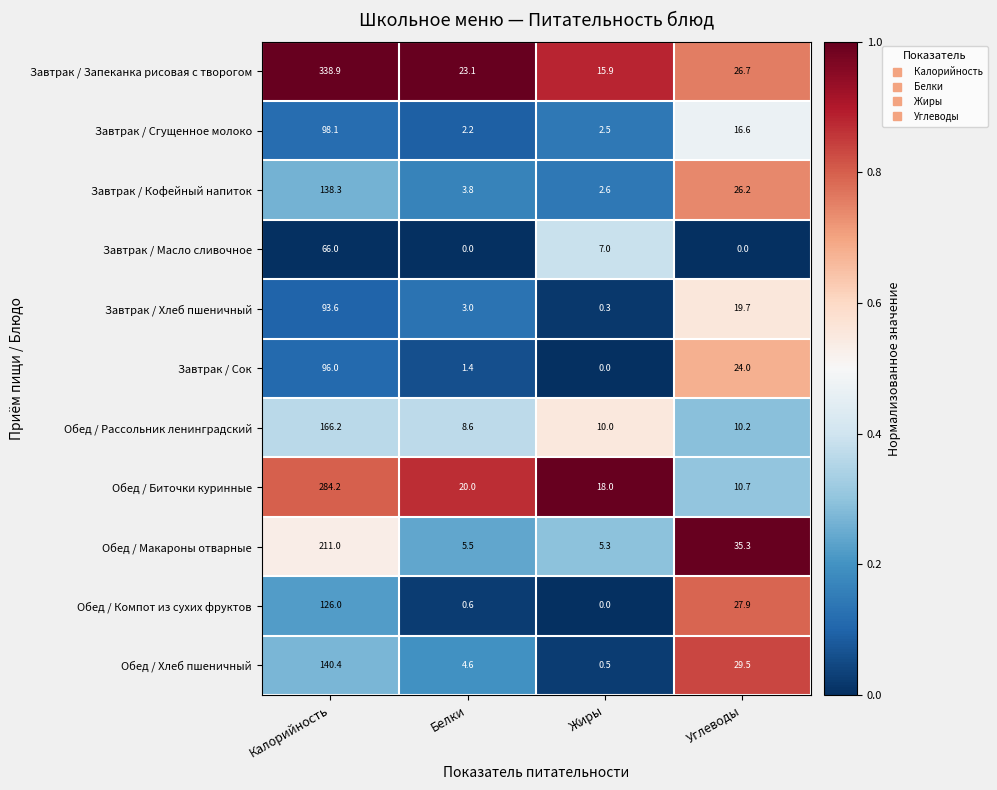

What is the sum of all Обед / Рассольник ленинградский values?

195.0